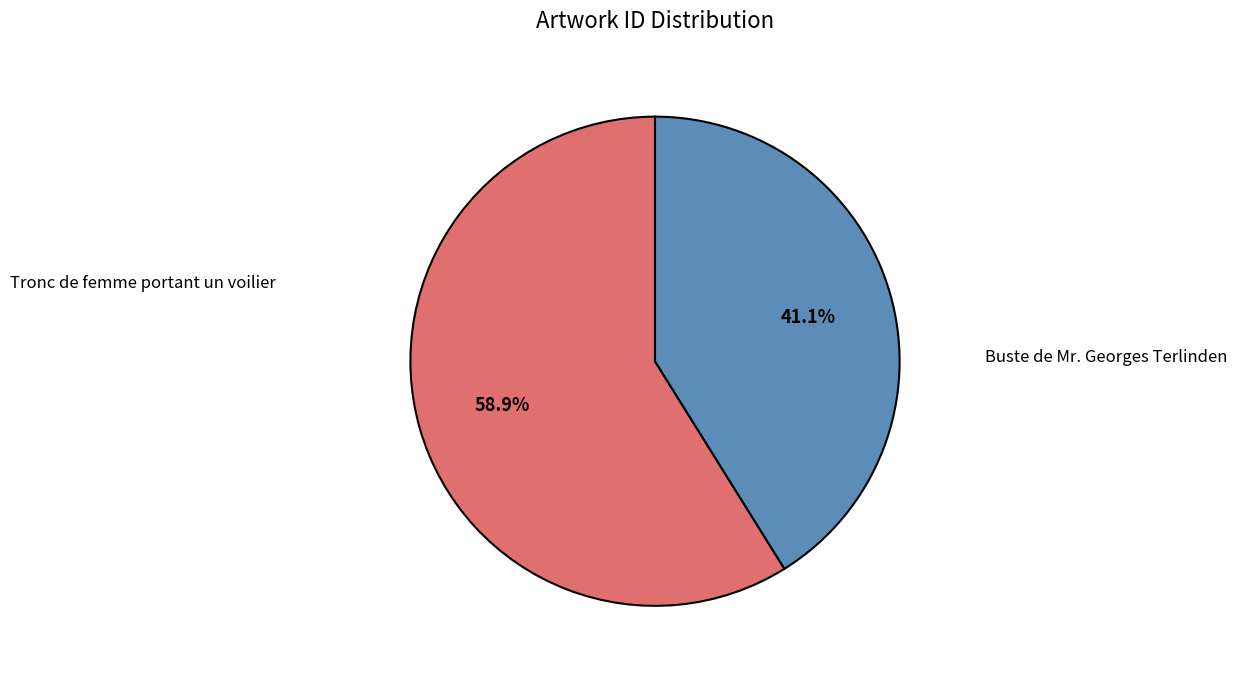

Is there a majority slice in this chart?

Yes